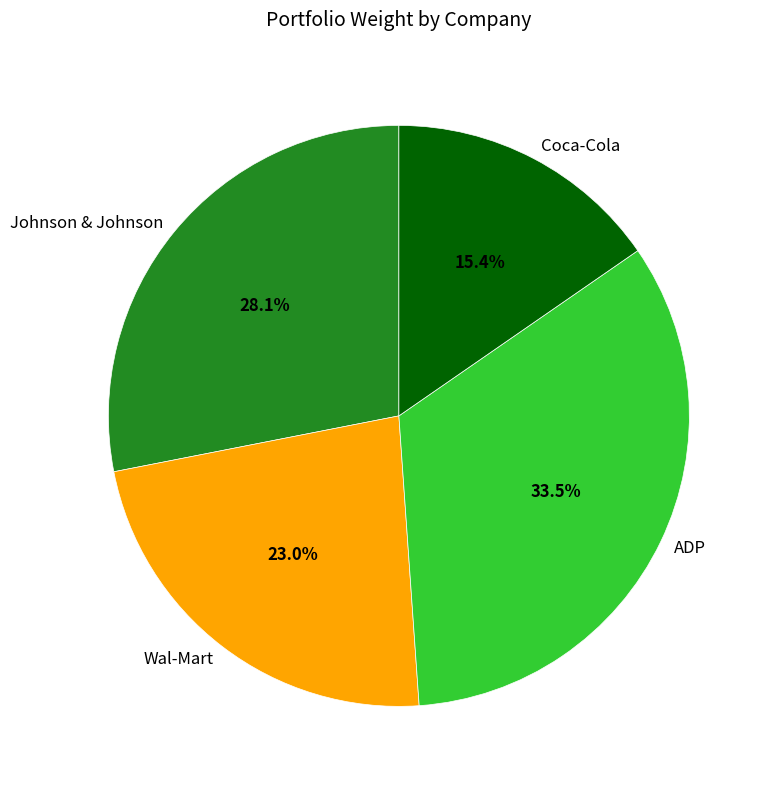

To the nearest percent, what is the combined percentage of ADP and Coca-Cola?

49%